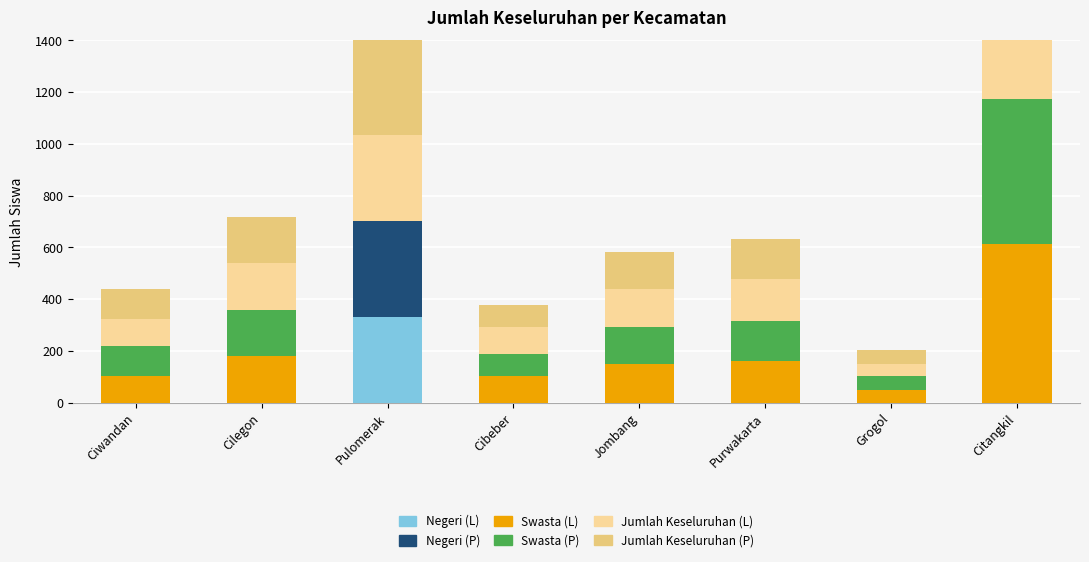

What is the spread (max minus min) of values at Grogol?

53